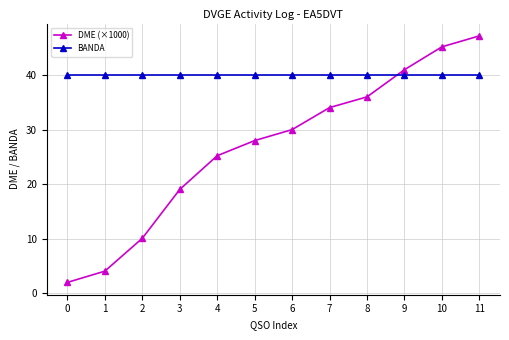

What is the value of the DME (×1000) point at the 3rd from the left?

10.1